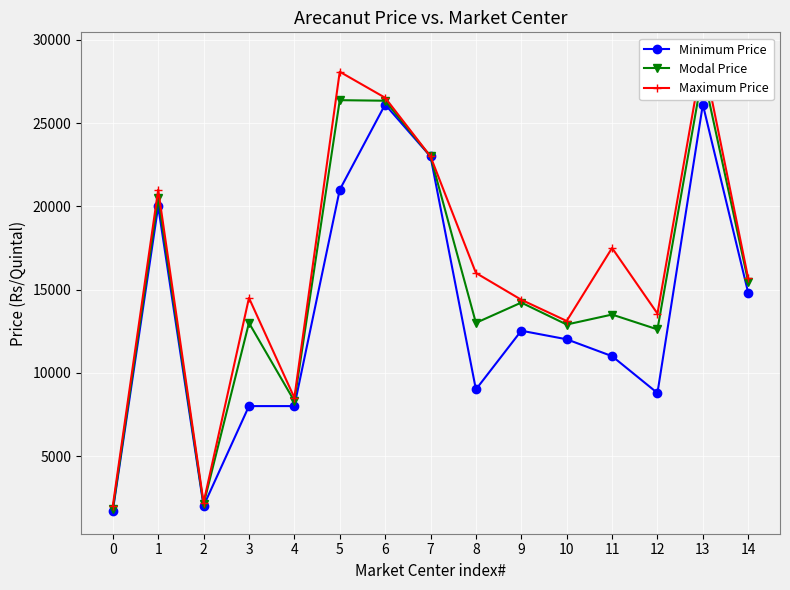

Between 8 and 10, which series saw the biggest shift?

Minimum Price